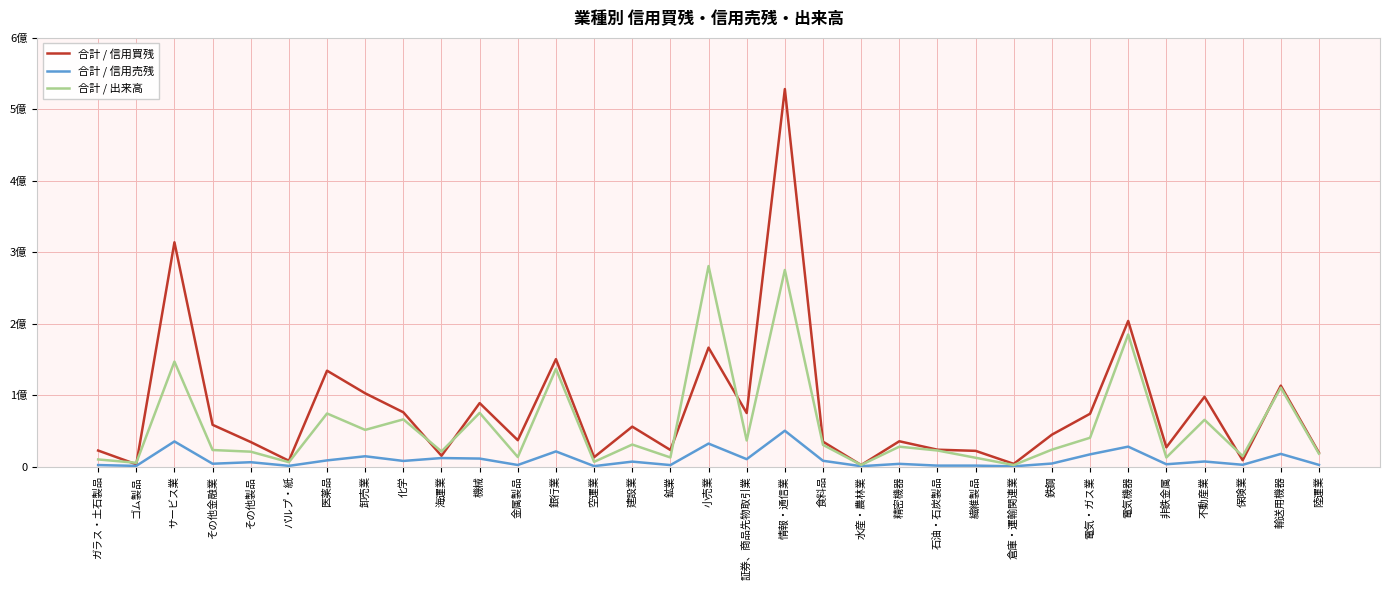

Rank the series by their maximum value, from highest to lowest.

合計 / 信用買残, 合計 / 出来高, 合計 / 信用売残